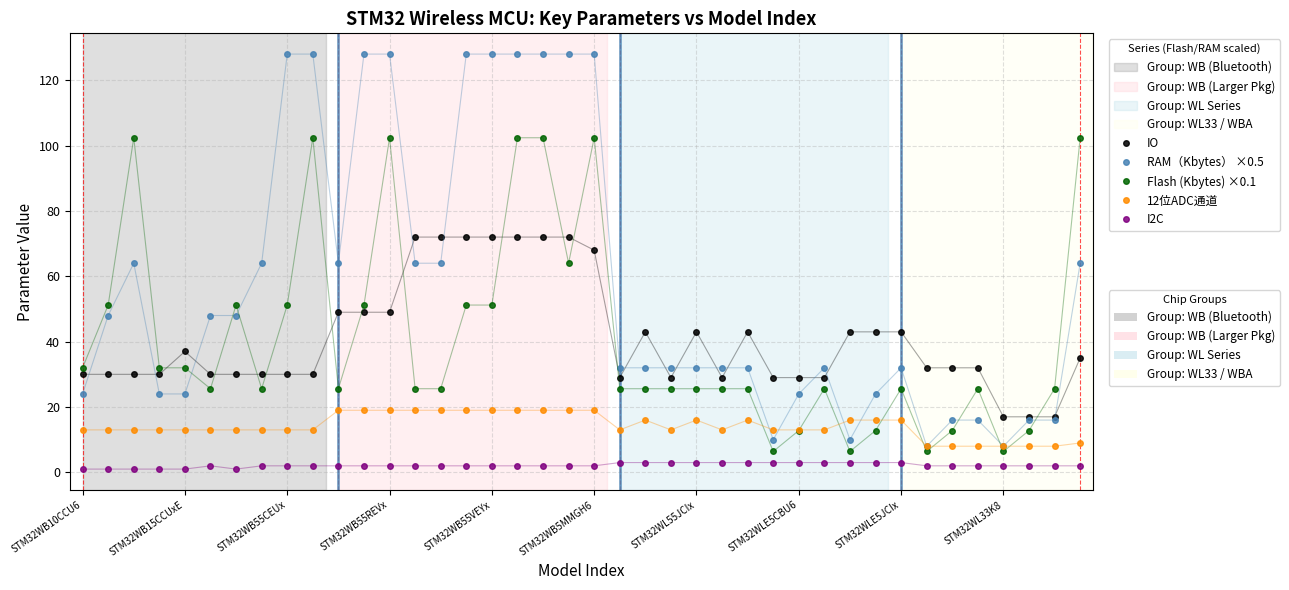

What is the maximum value shown in the chart?

128.0